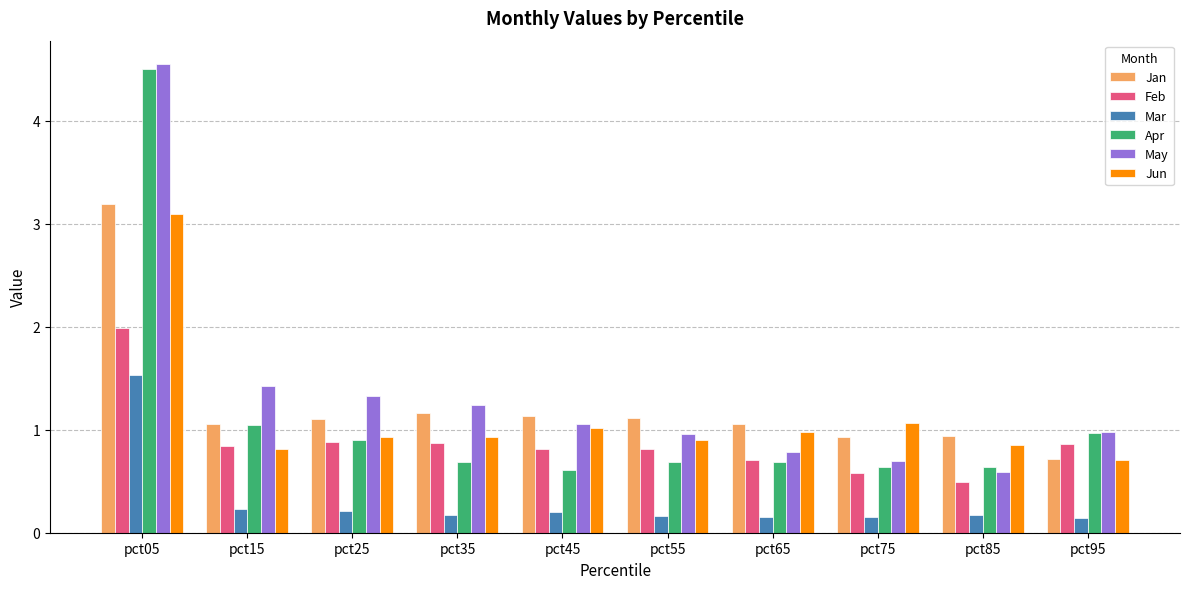

Is it true that Feb equals 0.5 at pct85?

True